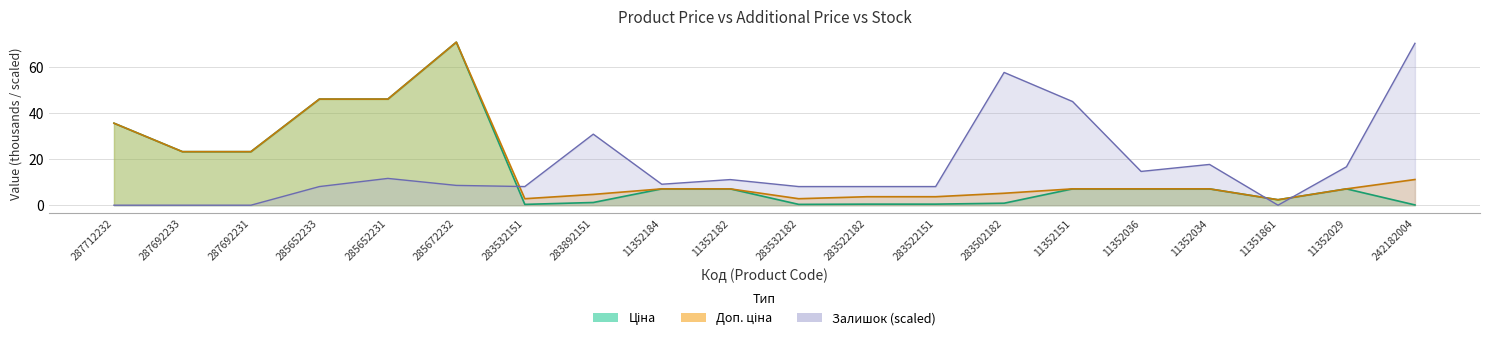

Reading left to right, extract all data points from this chart.

Ціна: 35.7	23.3	23.3	46.1	46.1	70.9	0.4	1.2	7.1	7.1	0.4	0.5	0.5	0.9	7.1	7.1	7.1	2.4	7.1	0.1
Доп. ціна: 35.7	23.3	23.3	46.1	46.1	70.9	2.8	4.7	7.1	7.1	2.8	3.7	3.7	5.2	7.1	7.1	7.1	2.4	7.1	11.2
Залишок: 0.0	0.0	0.0	8.1	11.6	8.6	8.1	30.9	9.1	11.1	8.1	8.1	8.1	57.7	45.1	14.7	17.7	0.0	16.7	70.4